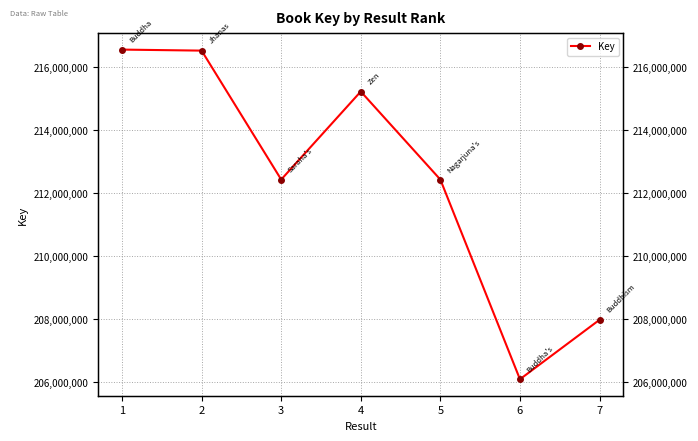

How many data points are above 212433502?

3